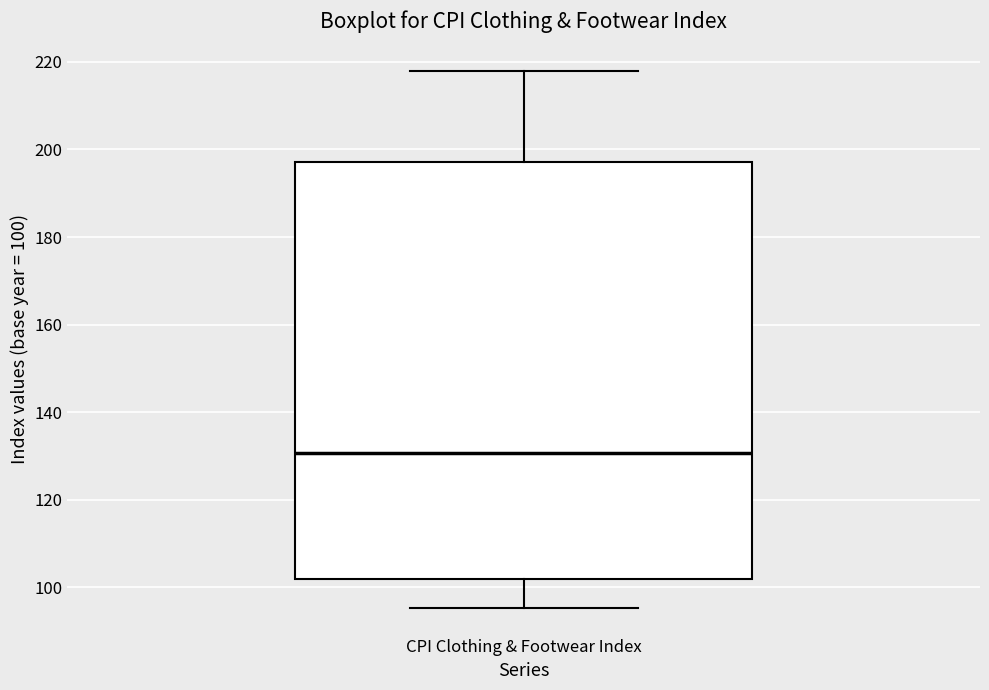

Transcribe this box plot: give where the median line is, the range the box spans, and where the two whiskers end, as read against the y-axis. The values are not printed on the chart, so give them approximately, as read against the axis.

median 130, box 102 to 198, whiskers 96 to 218